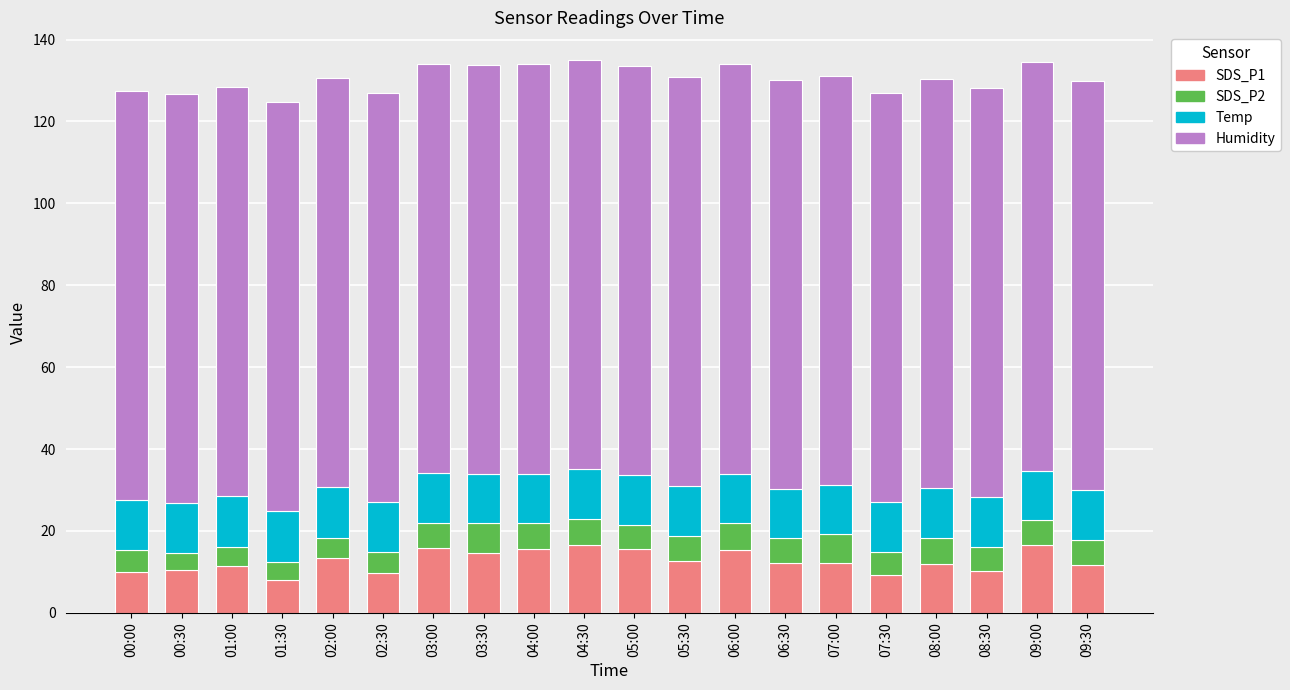

What is the highest value of the SDS_P1 series?

16.6